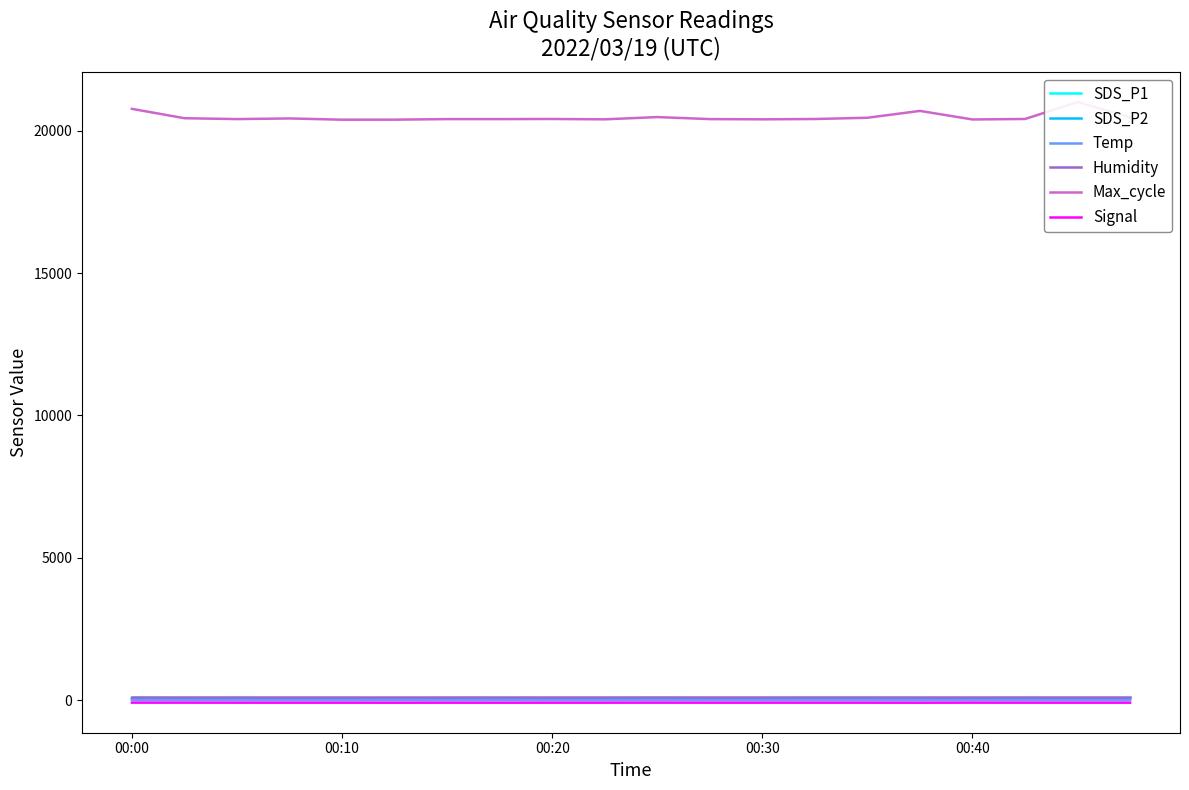

What is the difference between the highest and lowest values at 9?

20489.0